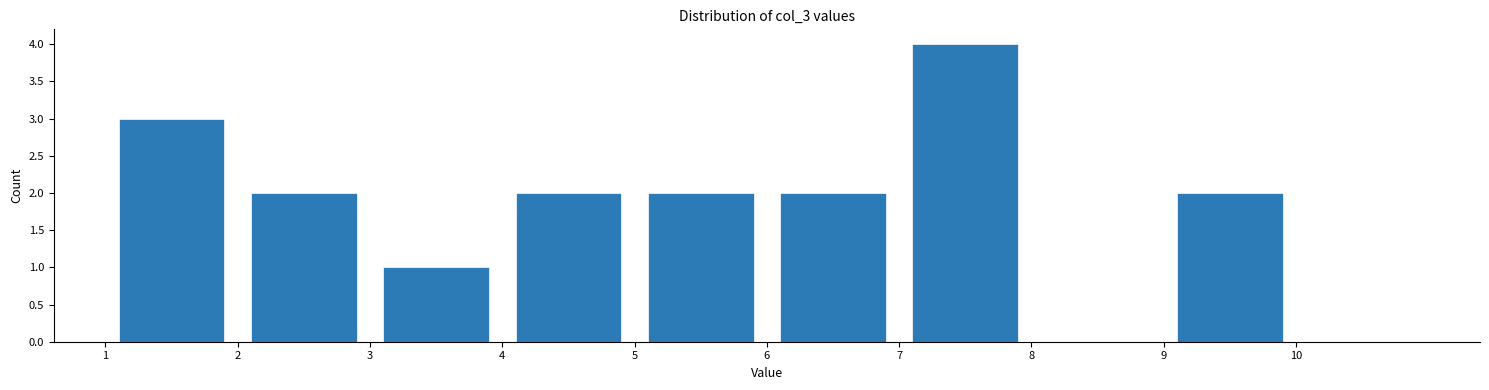

Over which range of the x-axis is the bar tallest?

7 to 8